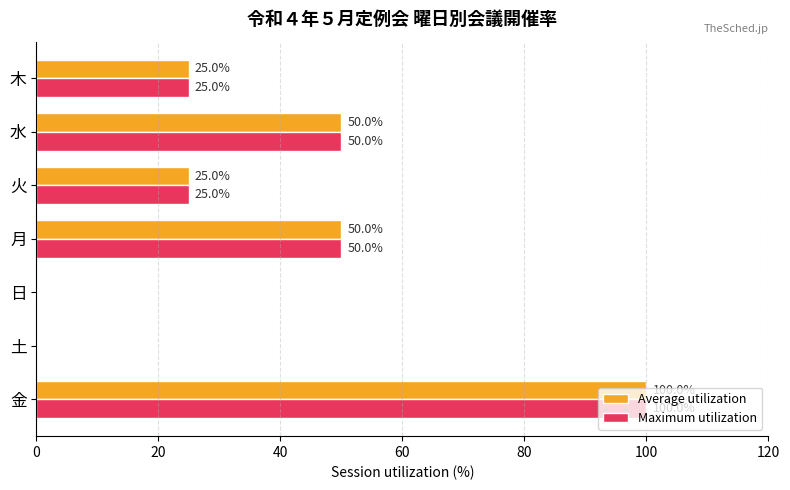

Is it true that Maximum utilization equals 14 at 月?

False